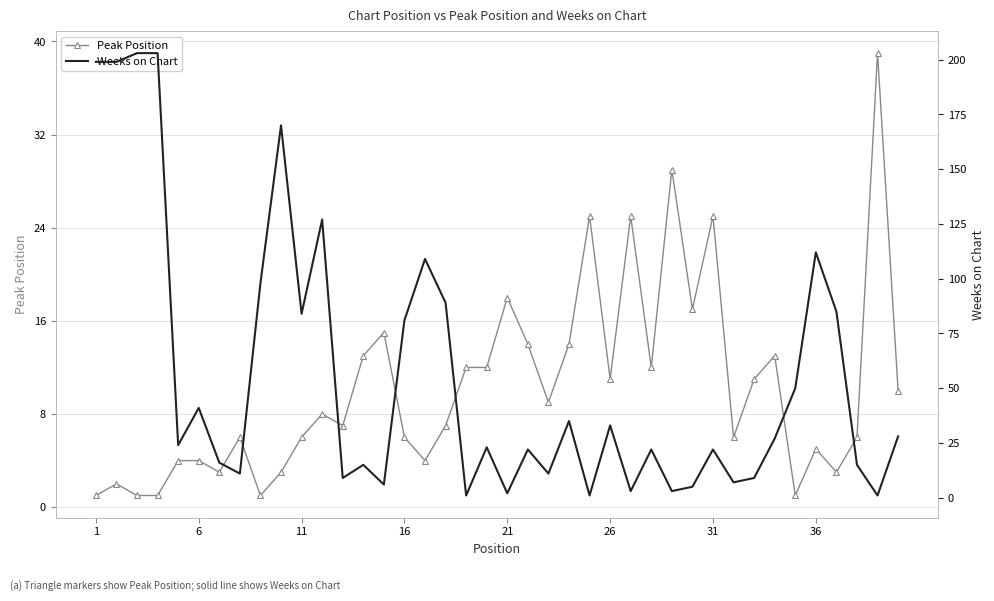

True or false: Peak Position has more than 2 interior local peaks.

True